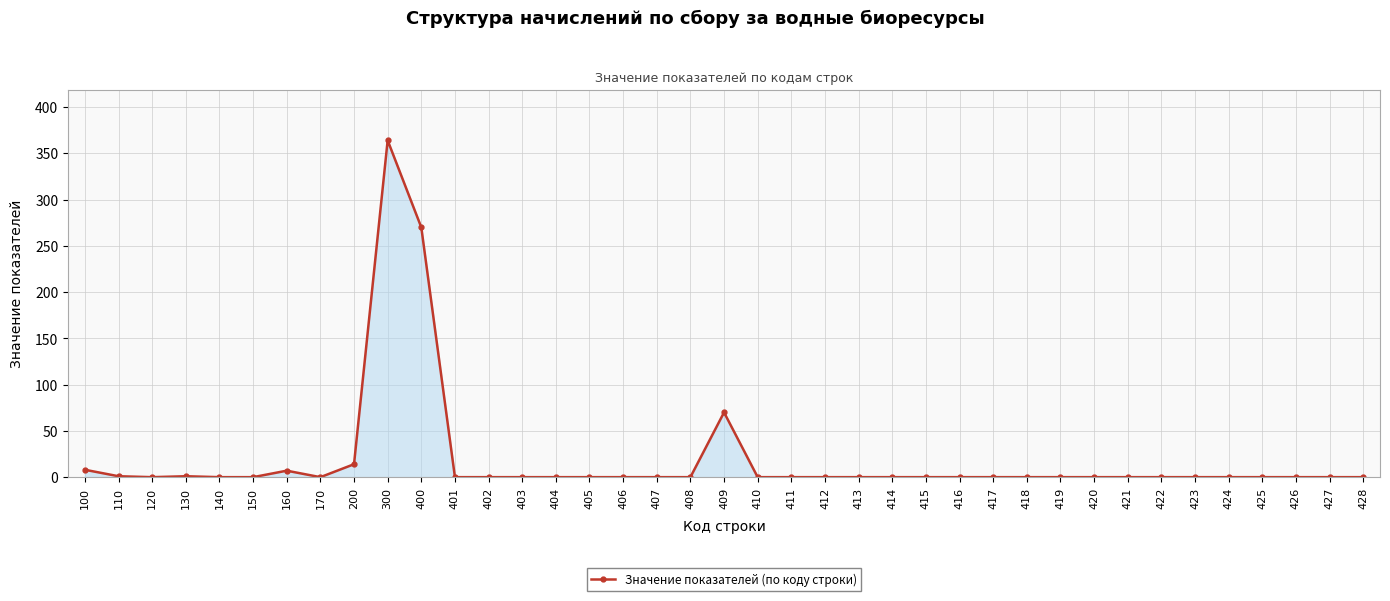

The value at 414 is 0. True or false?

True